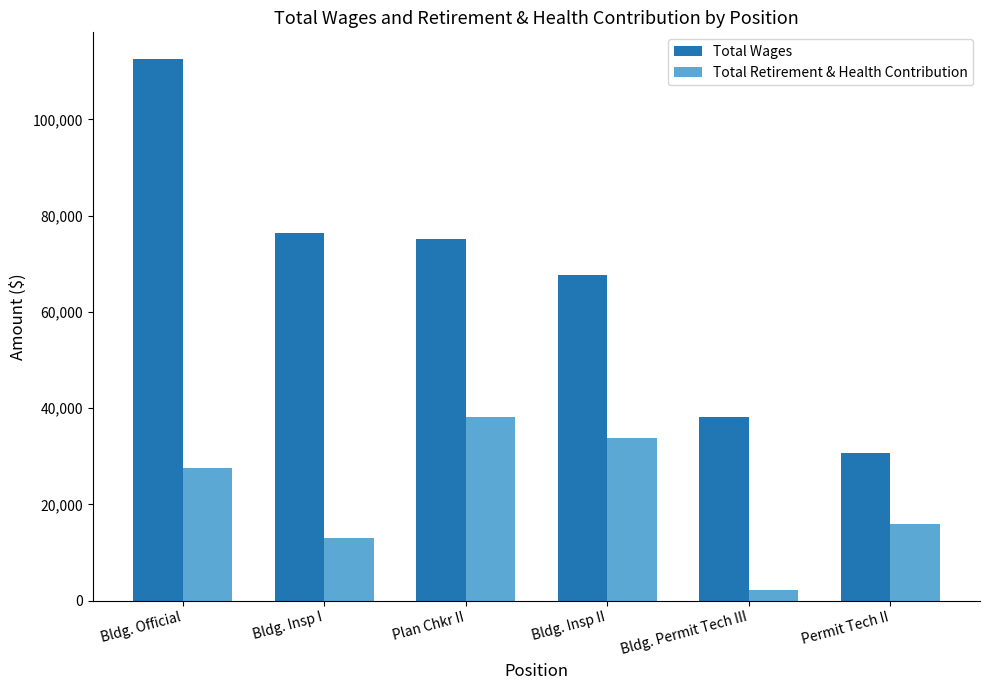

How many bars are there in each group?

2